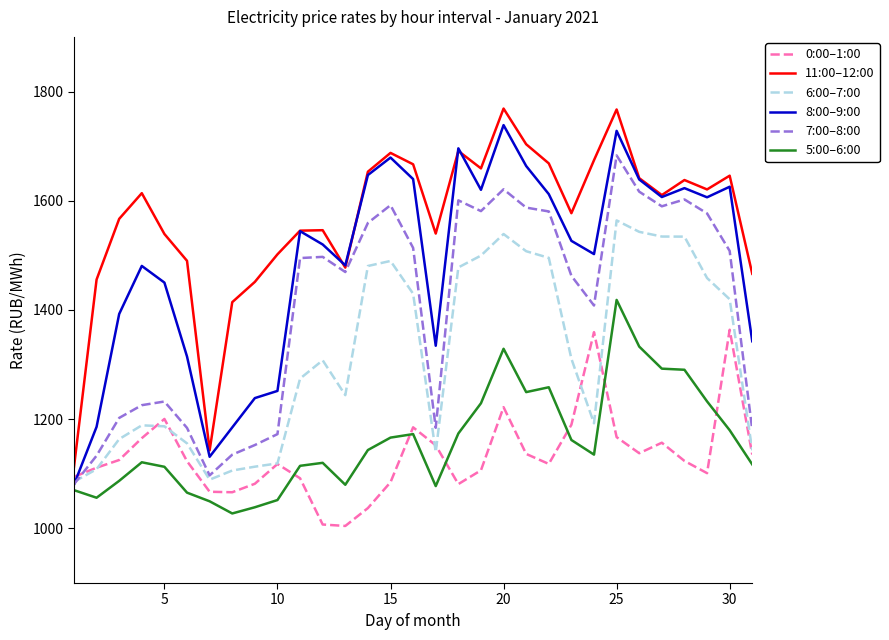

Which series has the largest total across all categories?

11:00–12:00